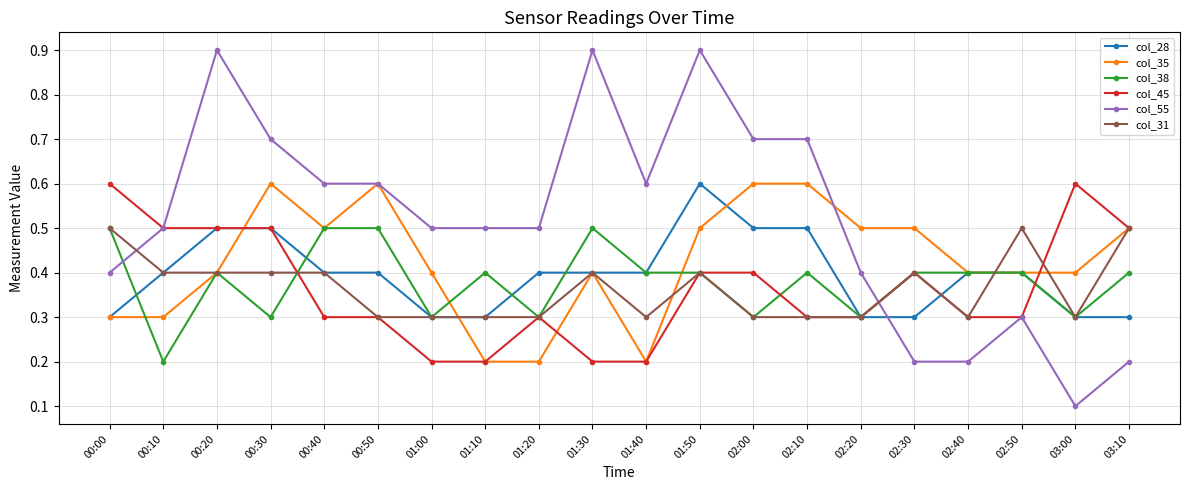

Which series has the largest total across all categories?

col_55